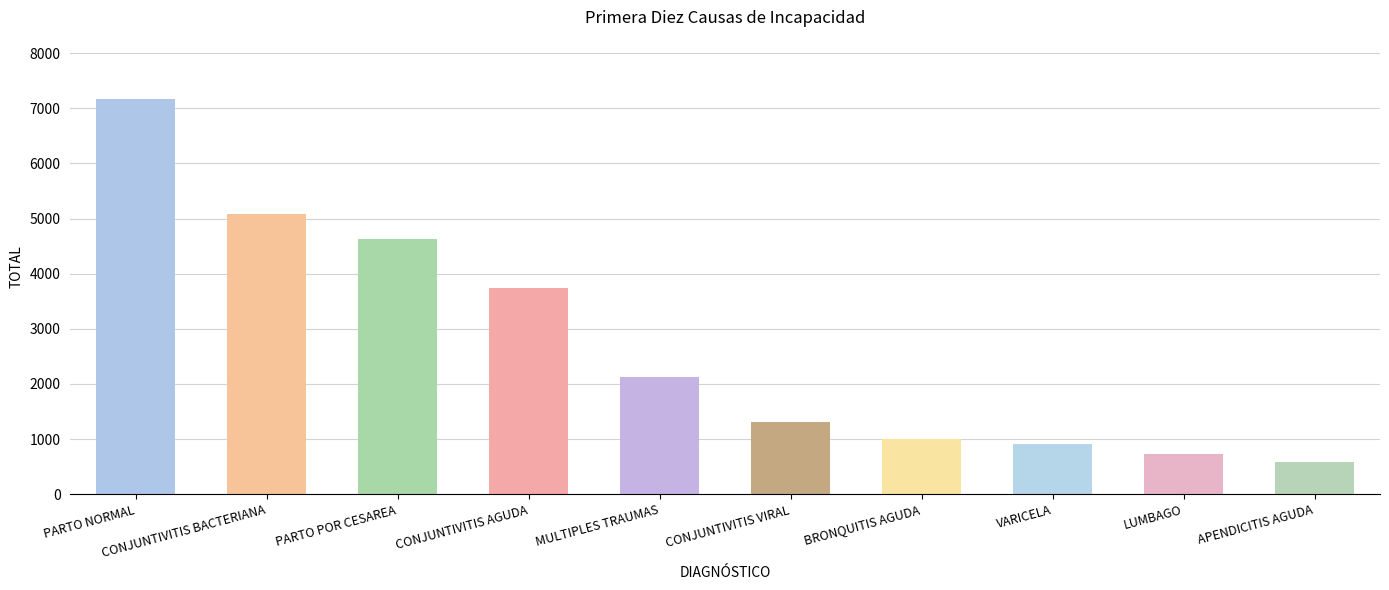

Between APENDICITIS AGUDA and BRONQUITIS AGUDA, which is larger?

BRONQUITIS AGUDA